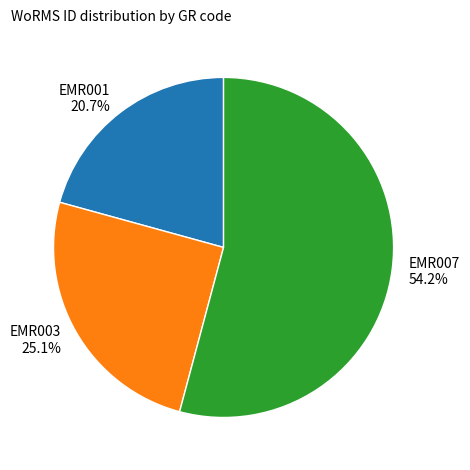

Rank the categories by value from highest to lowest.

EMR007, EMR003, EMR001